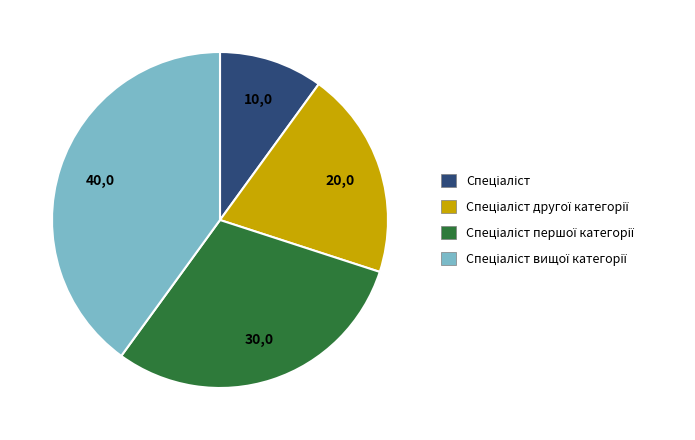

Does any single category account for the majority?

No